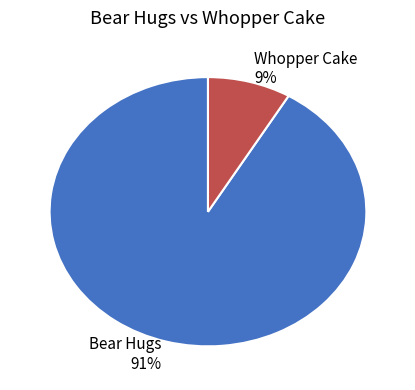

How many segments does this pie chart have?

2